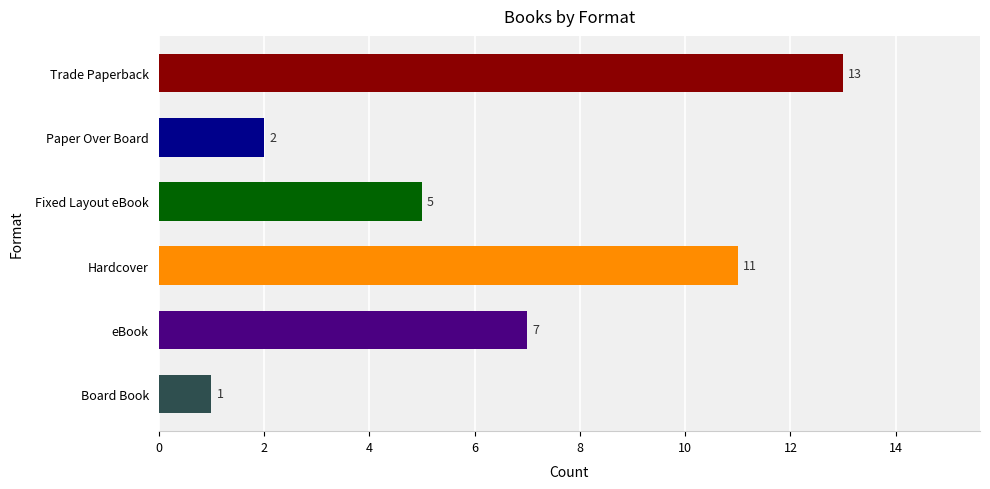

Between Paper Over Board and eBook, which is larger?

eBook